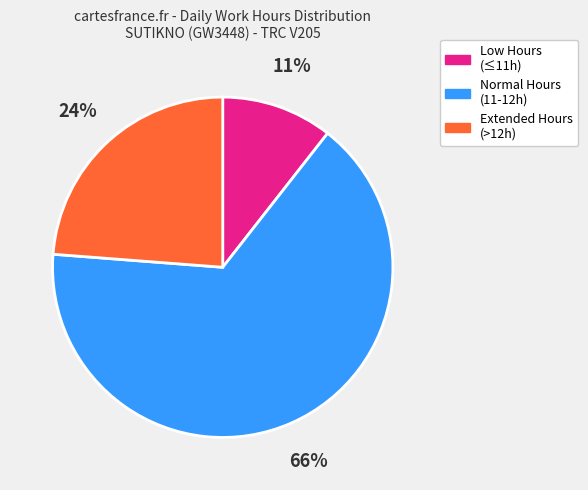

What is the smallest slice in the pie chart?

Low Hours (≤11h)